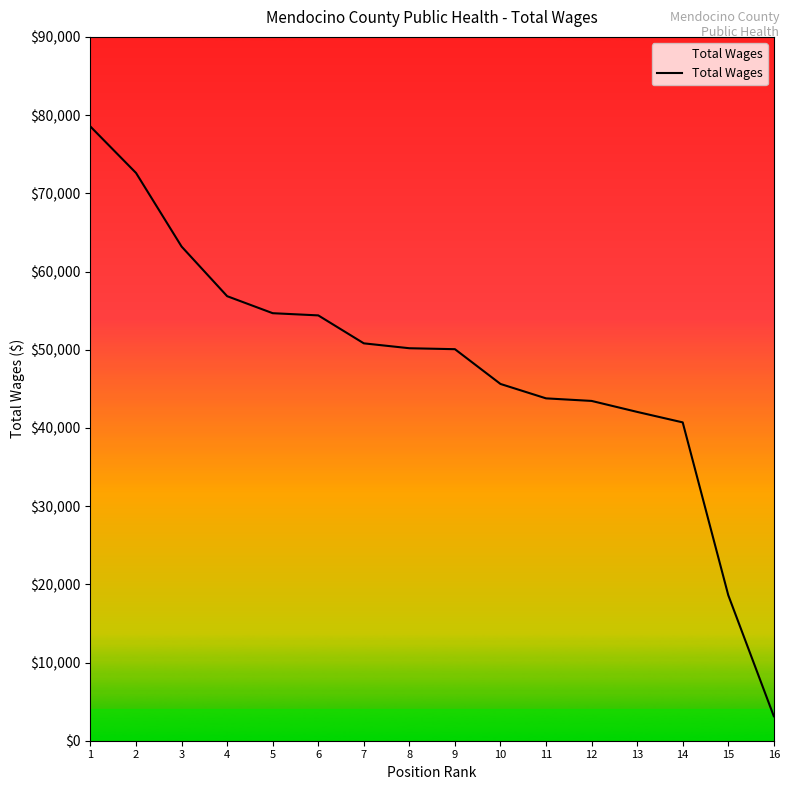

Between 14 and 15, which is larger?

14